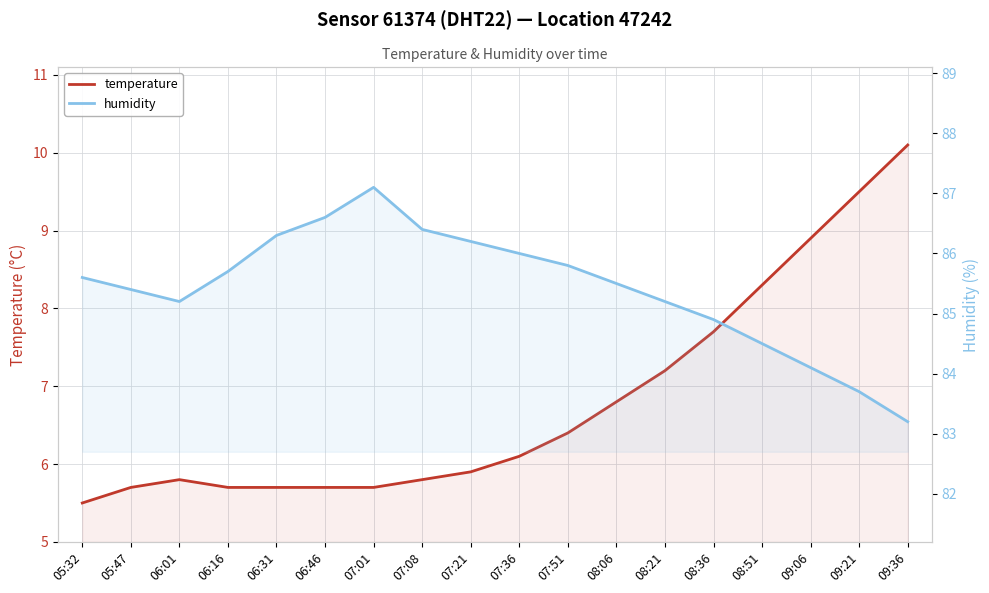

What is the value of the humidity point at the 7th from the left?

87.1